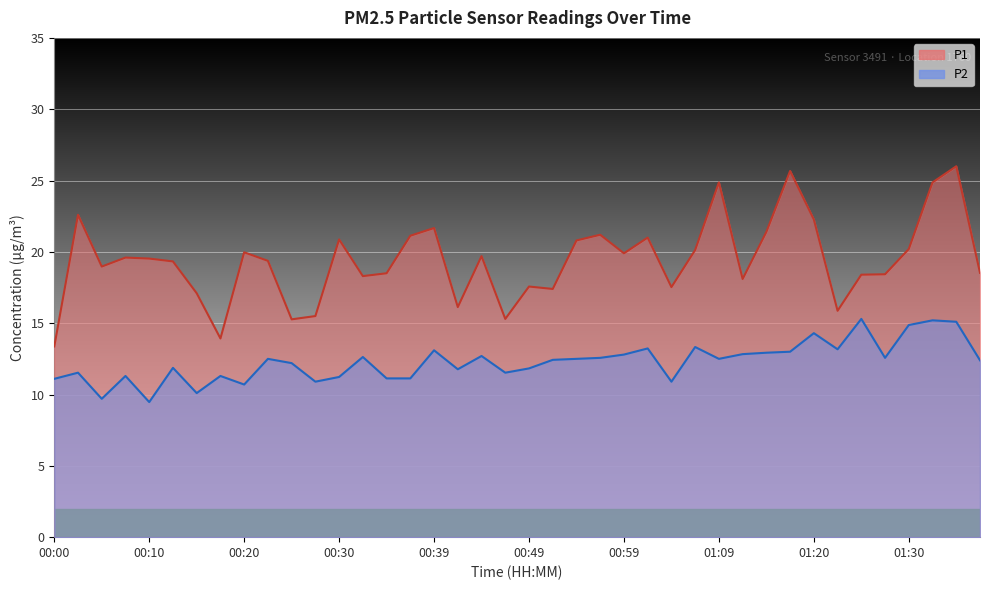

At which category does P1 reach its first local peak?

00:02